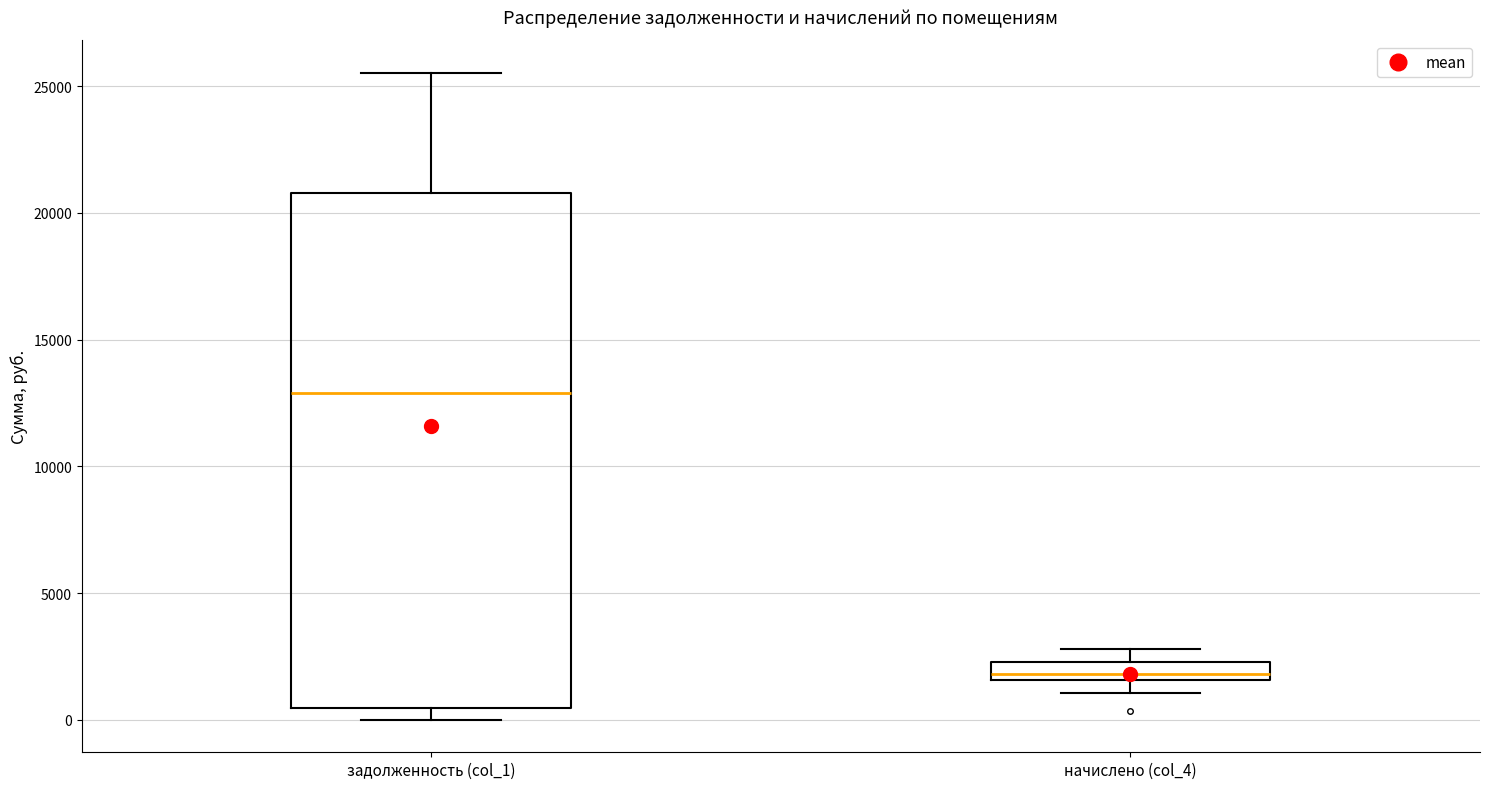

Where does the median line of the box for задолженность (col_1) sit on the y-axis? The values are not printed on the chart, so give them approximately, as read against the axis.

13000